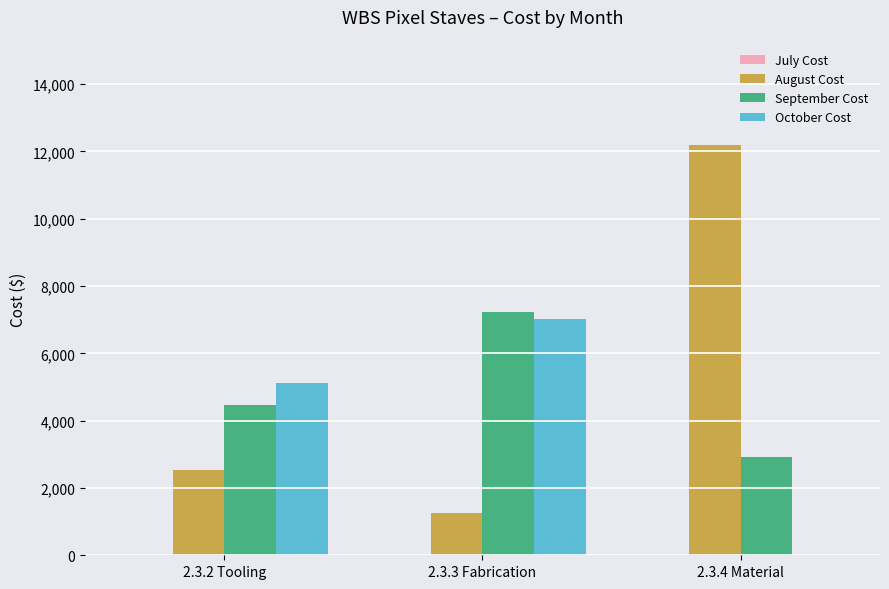

At which category is the sum across all series the highest?

2.3.3 Fabrication